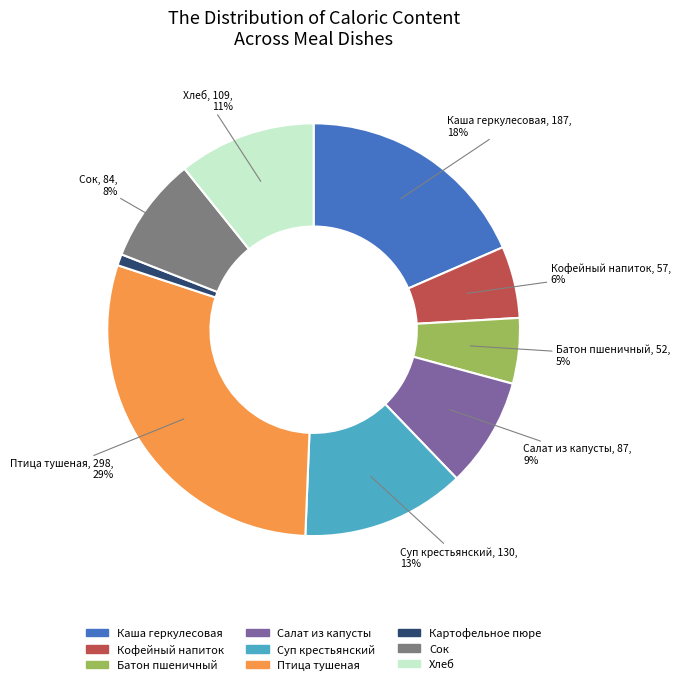

To the nearest percent, what is the average slice percentage?

11%